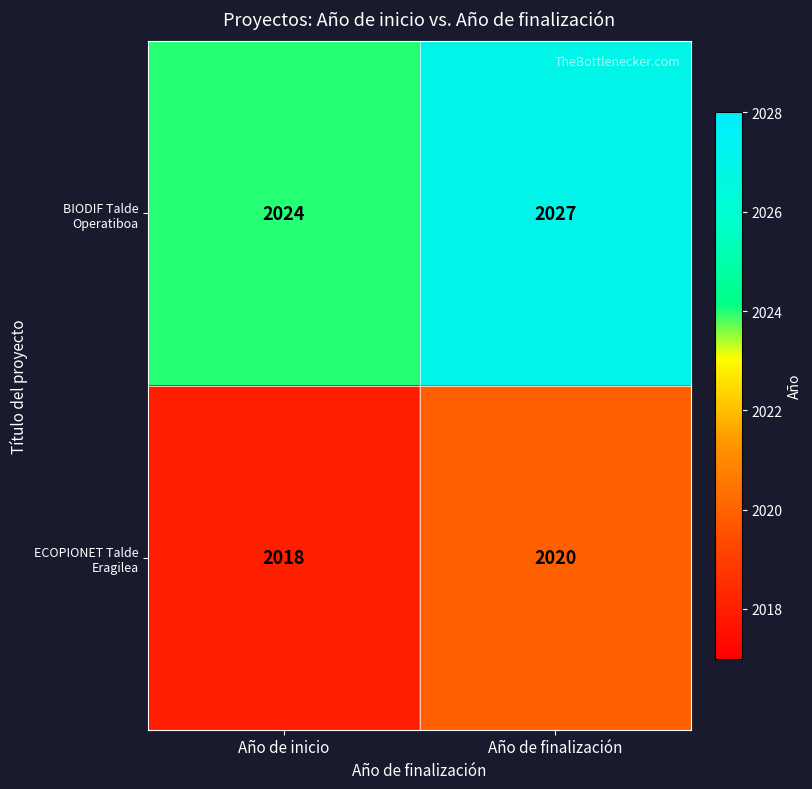

True or false: ECOPIONET Talde Eragilea has a value of 2901 at Año de inicio.

False